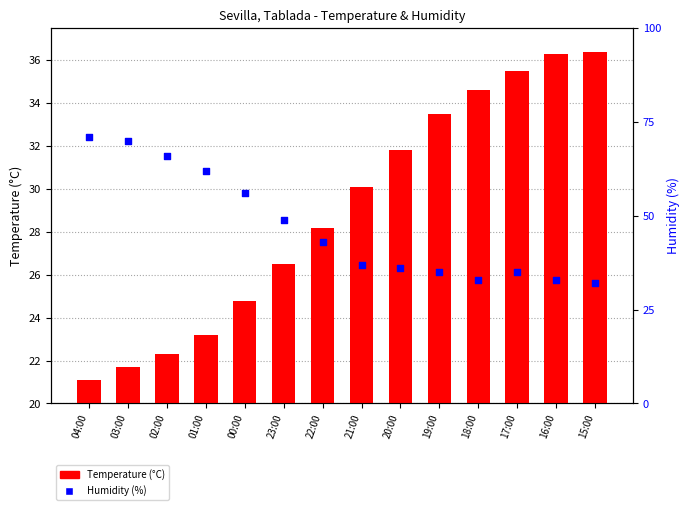

Which series reaches the minimum Y coordinate?

Temperature (°C)